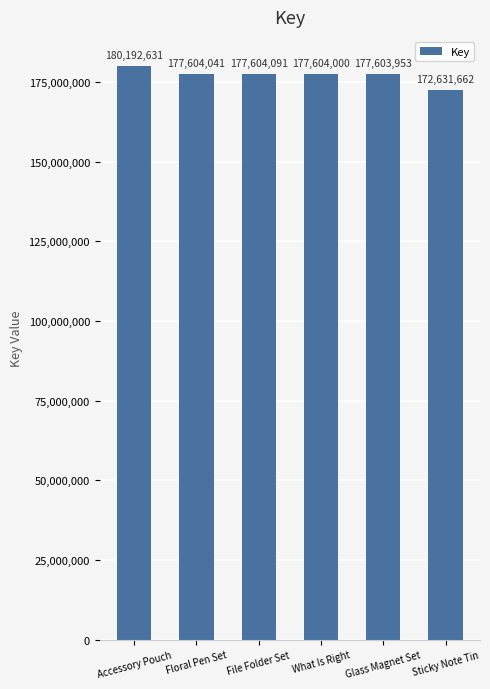

Which category has the lowest value across all series?

Sticky Note Tin